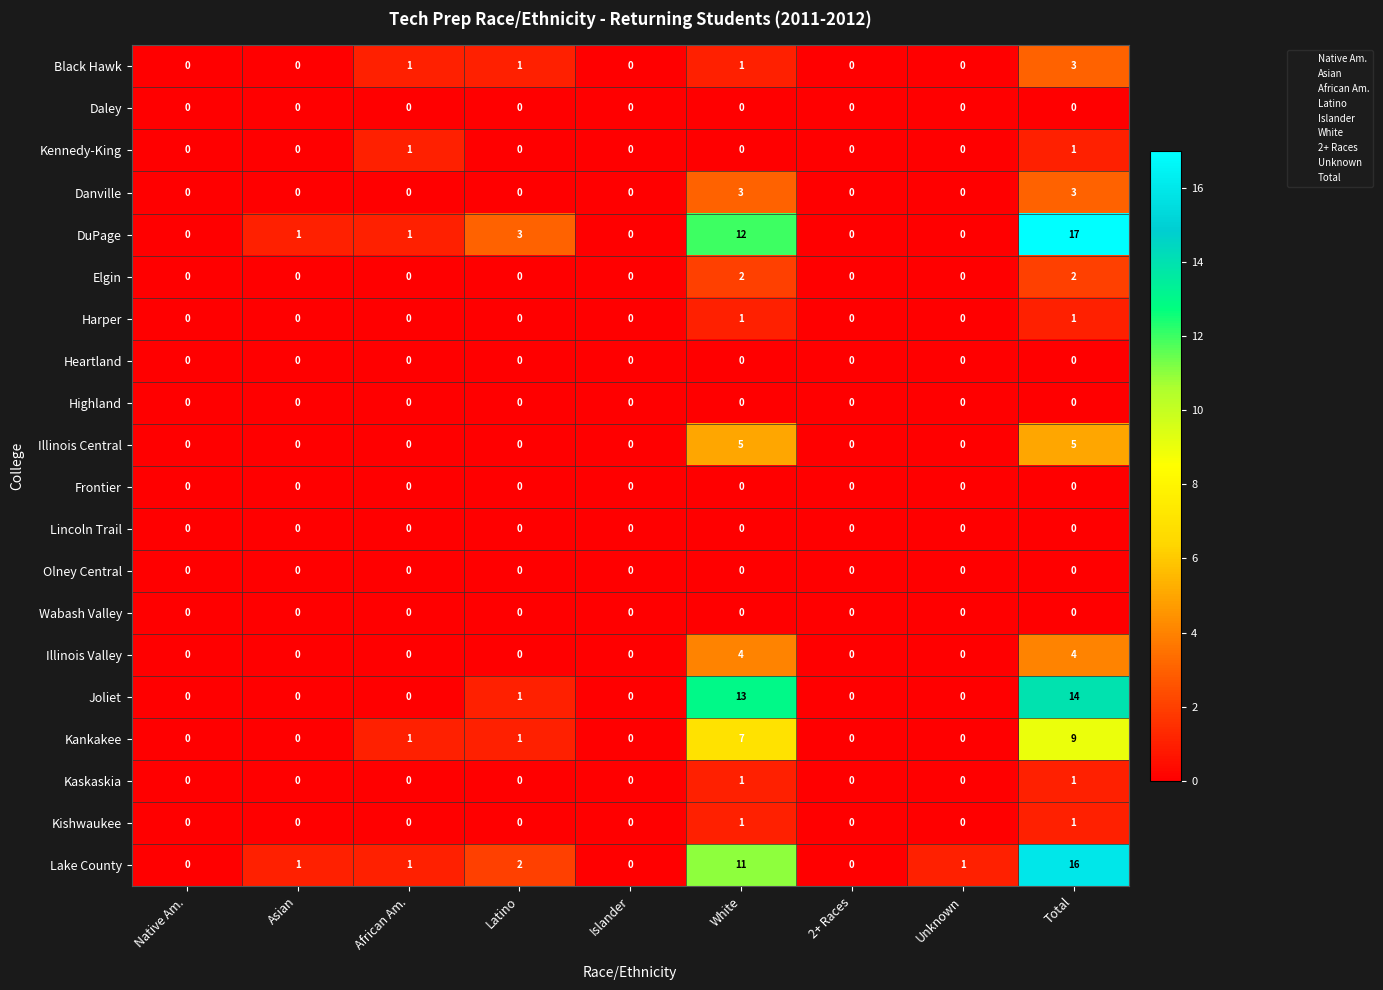

What is the sum of all DuPage values?

34